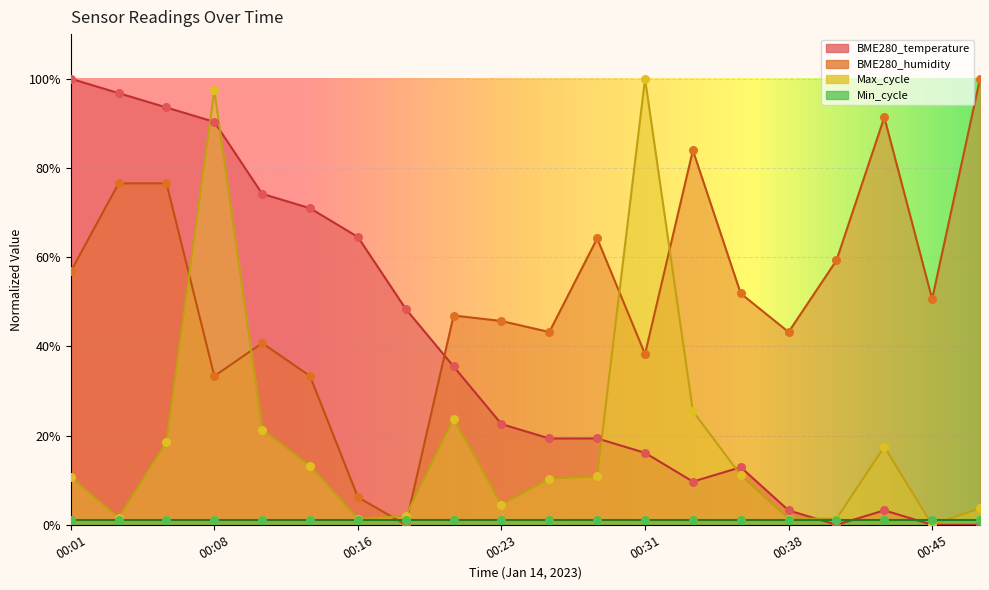

Which series reaches the maximum Y coordinate?

Max_cycle